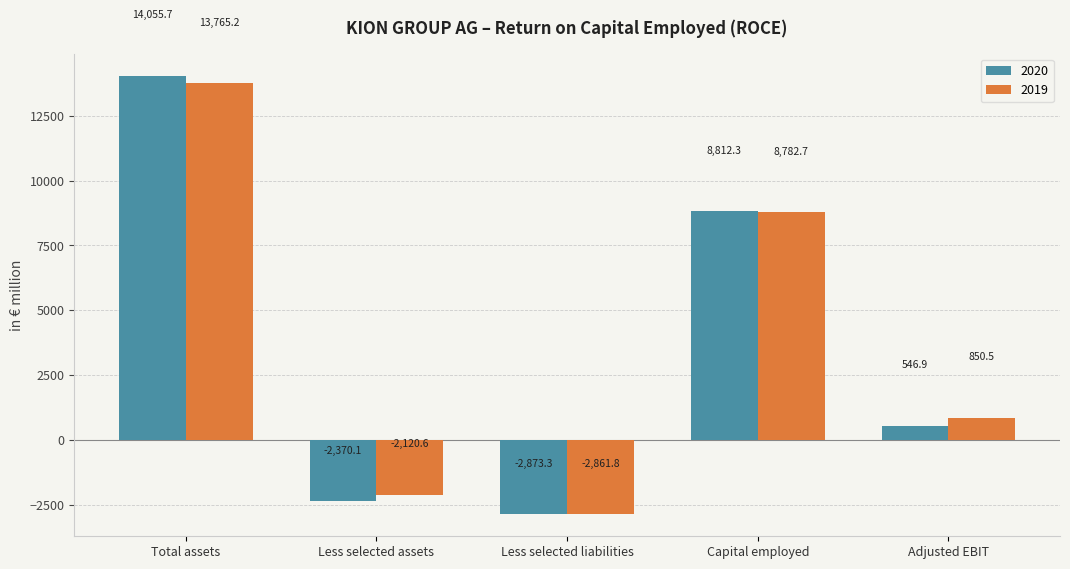

What is the label of the 2nd bar from the left?

Less selected assets